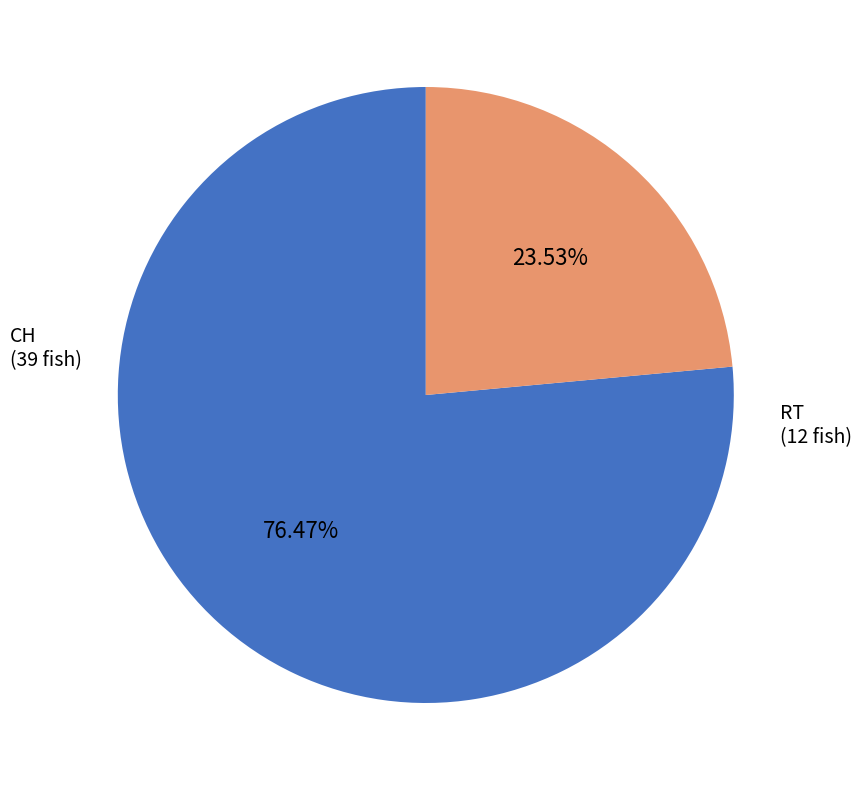

To the nearest percent, what is the average slice percentage?

50%